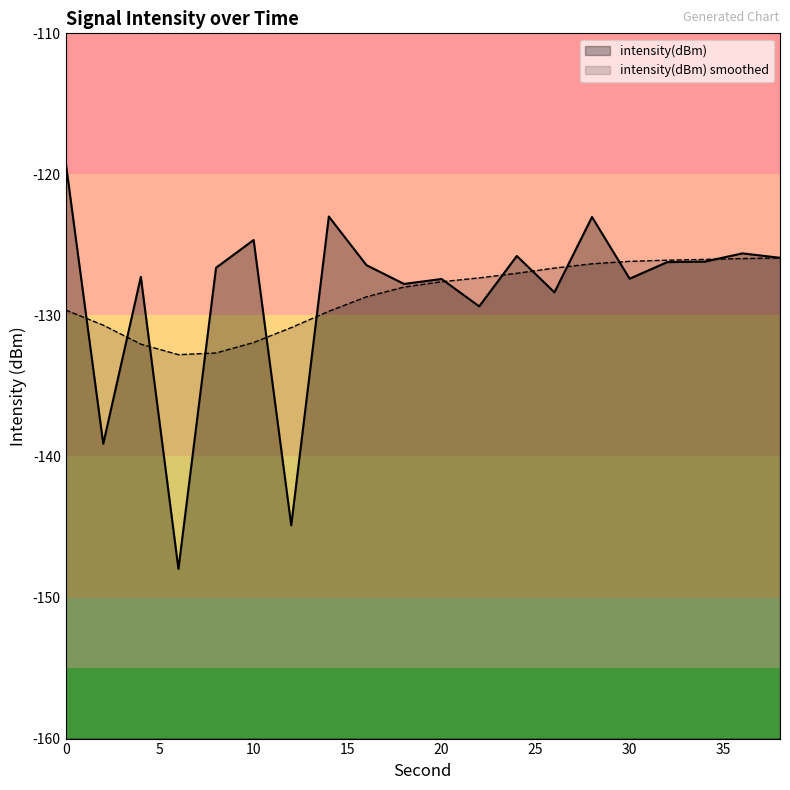

What is the sum of all values?

-2572.1